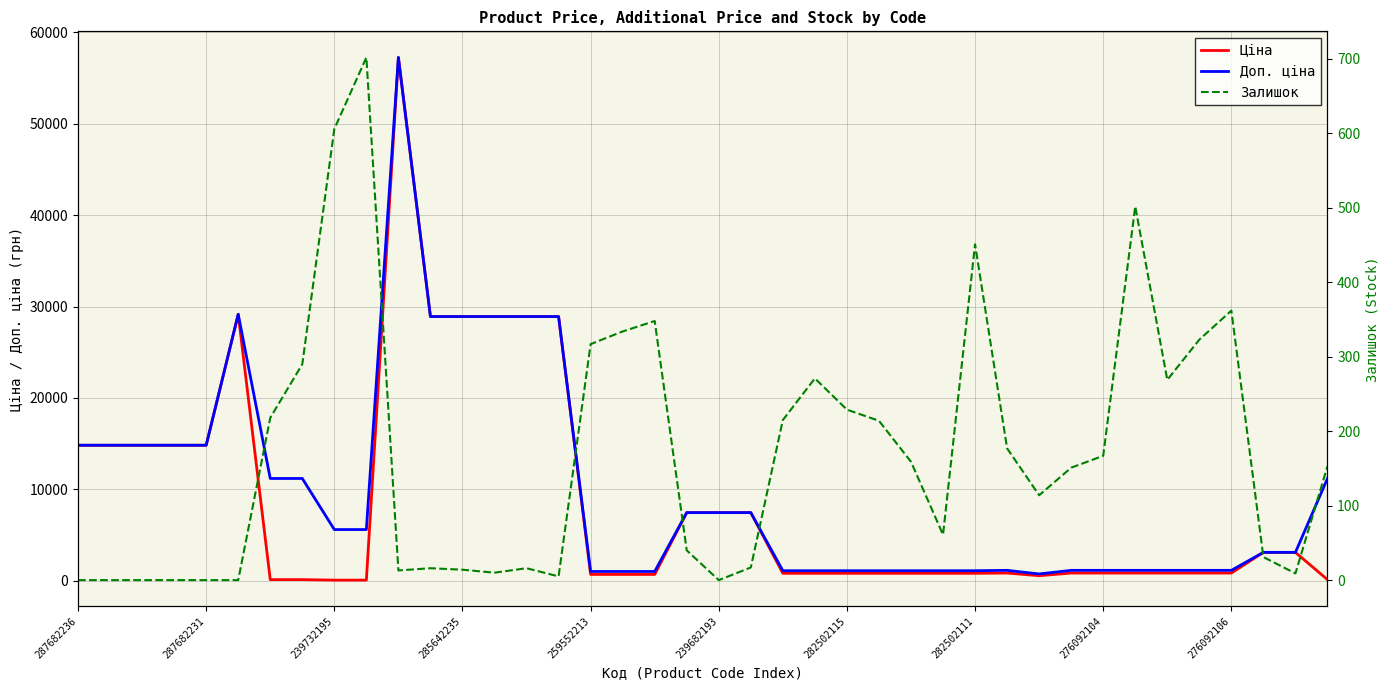

Is it true that Доп. ціна equals 1126.7 at 276092104?

True